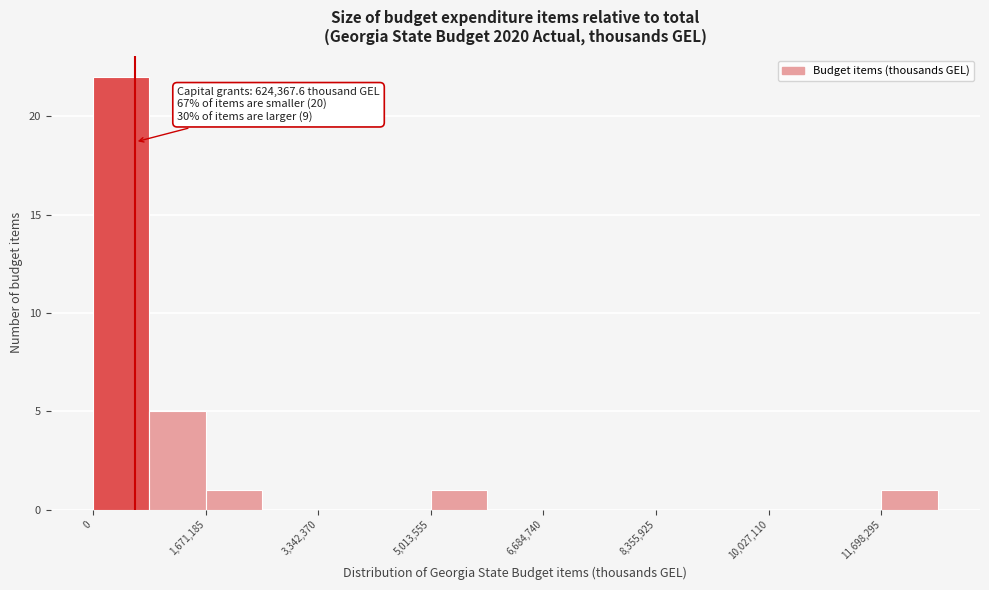

Which range on the x-axis has the tallest bar?

0 to 800000